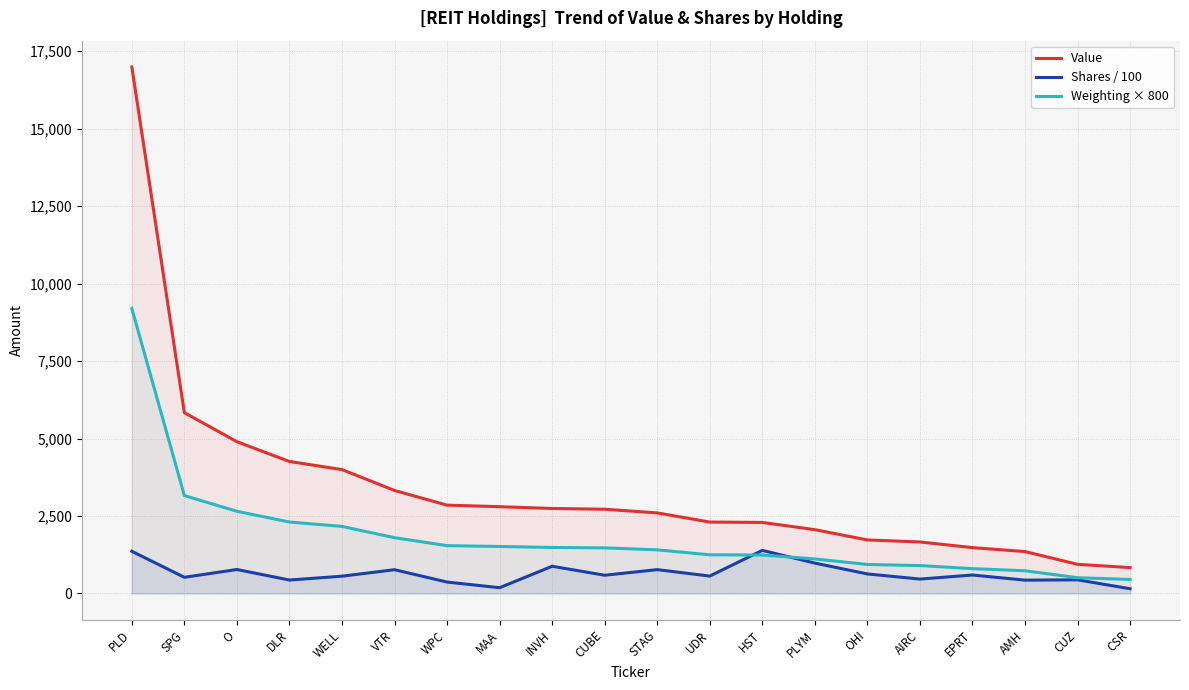

How many lines are shown in the chart?

3